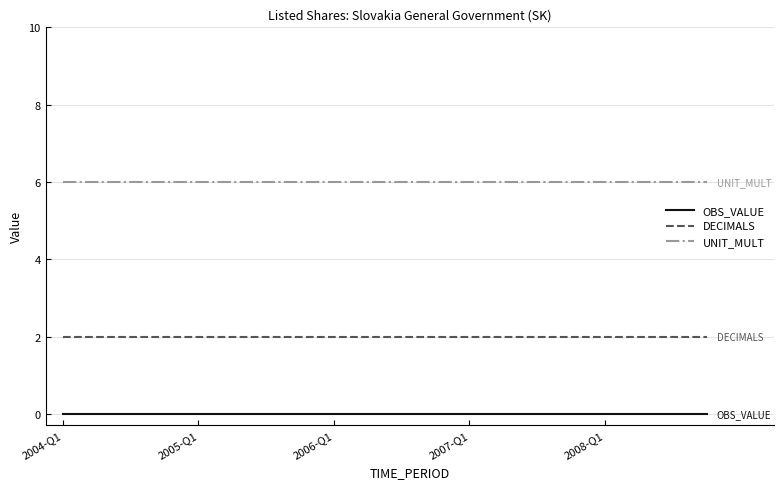

What is the average value of the DECIMALS series?

2